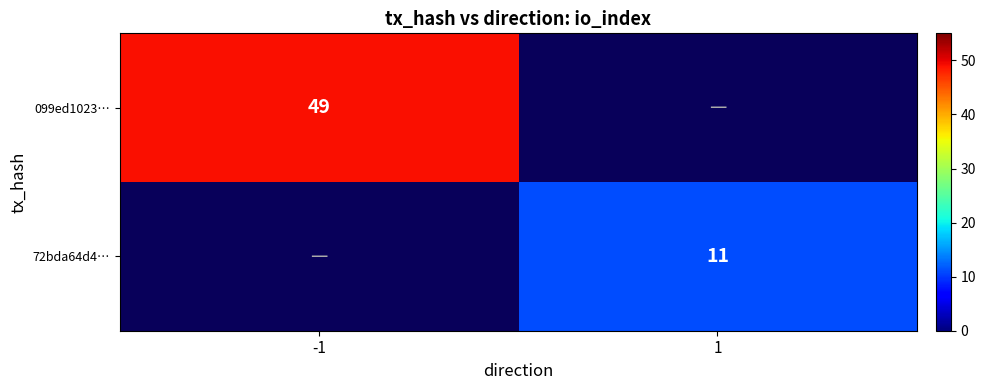

Is the value of 72bda64d4… at 1 greater than the value of 099ed1023… at -1?

No